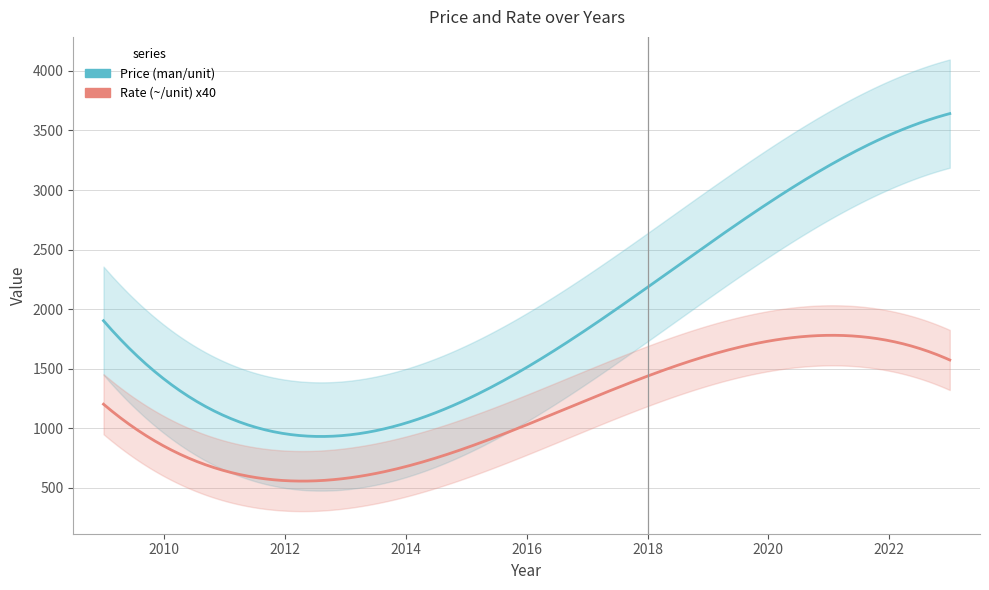

True or false: Price (man/unit) and Rate (~/unit) cross at least once.

False